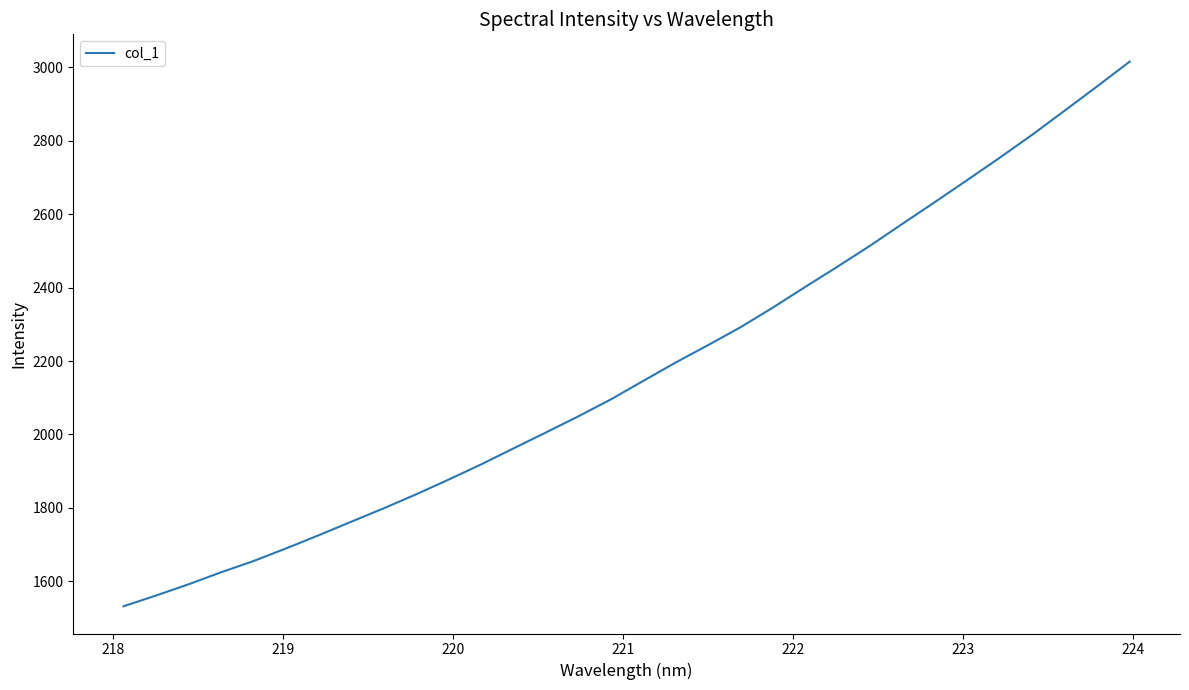

What is the minimum value shown in the chart?

1532.1